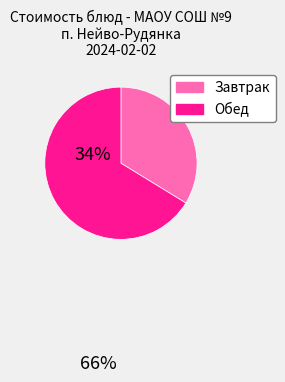

Which has a higher value, Завтрак or Обед?

Обед